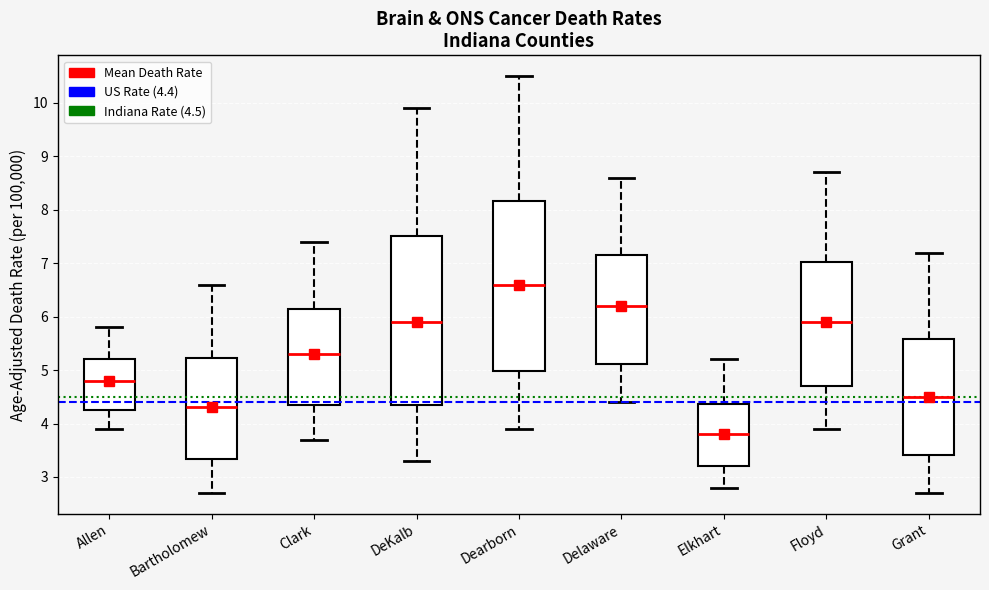

Where does the median line of the box for Dearborn sit on the y-axis? The values are not printed on the chart, so give them approximately, as read against the axis.

6.6